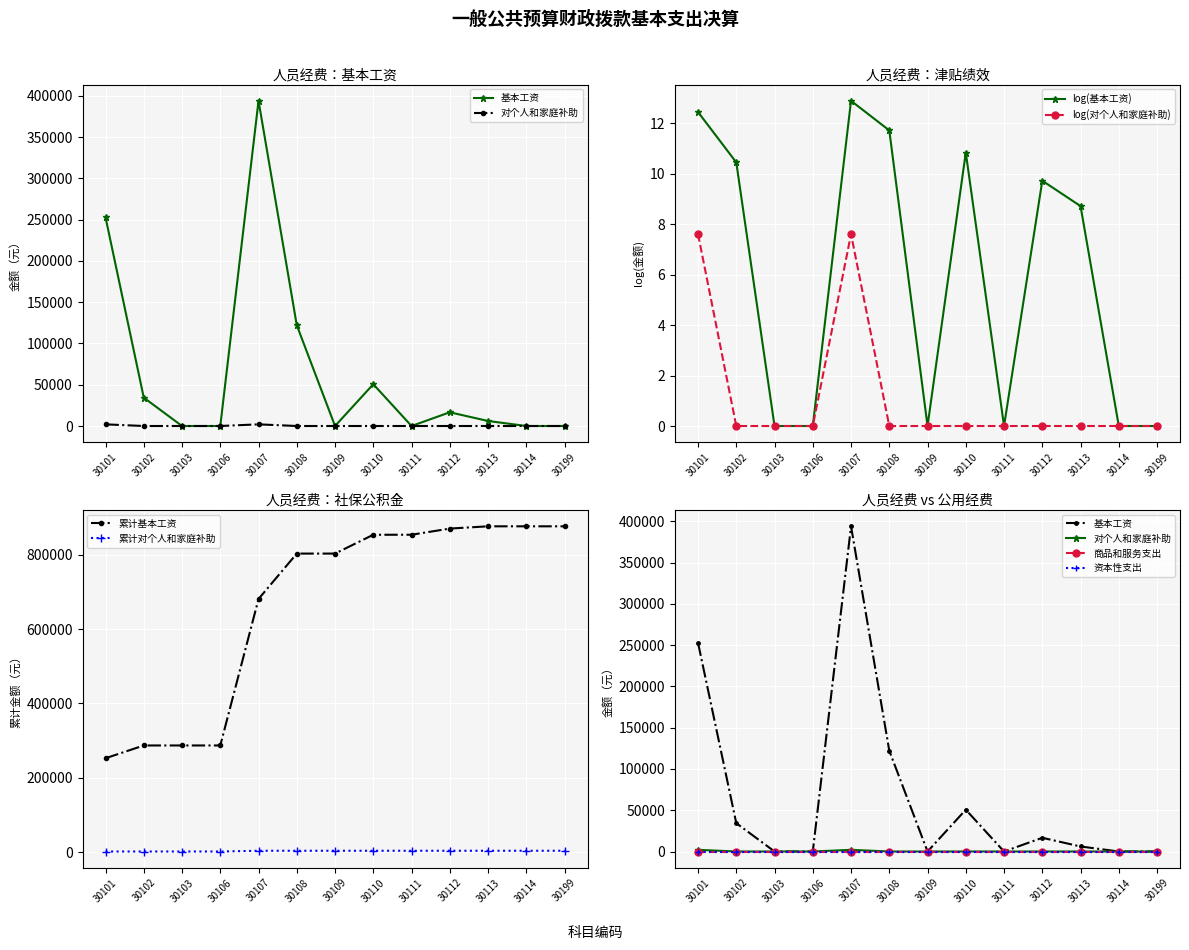

What is the sum of all 对个人和家庭补助 values?

15.2